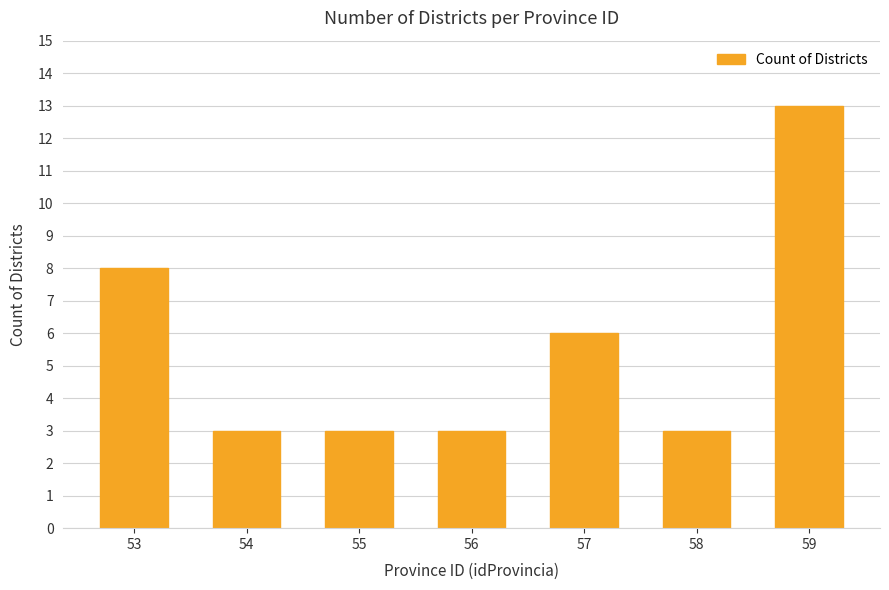

Reading left to right, what are all the values shown in this chart?

53=8	54=3	55=3	56=3	57=6	58=3	59=13